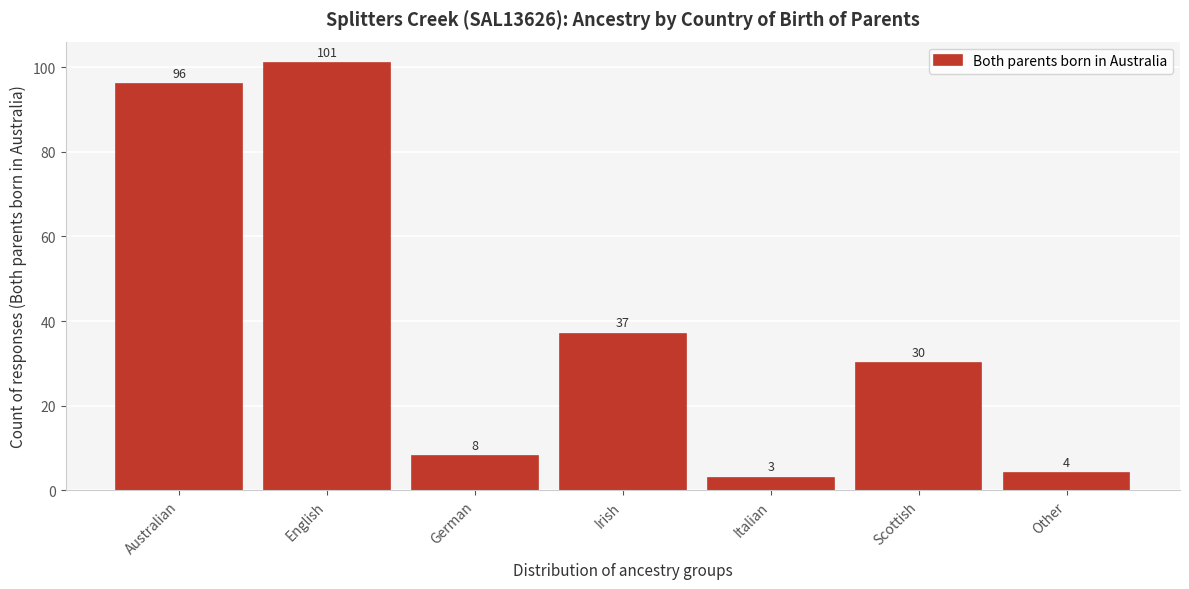

Reading left to right, extract all data points from this chart.

Australian=96	English=101	German=8	Irish=37	Italian=3	Scottish=30	Other=4